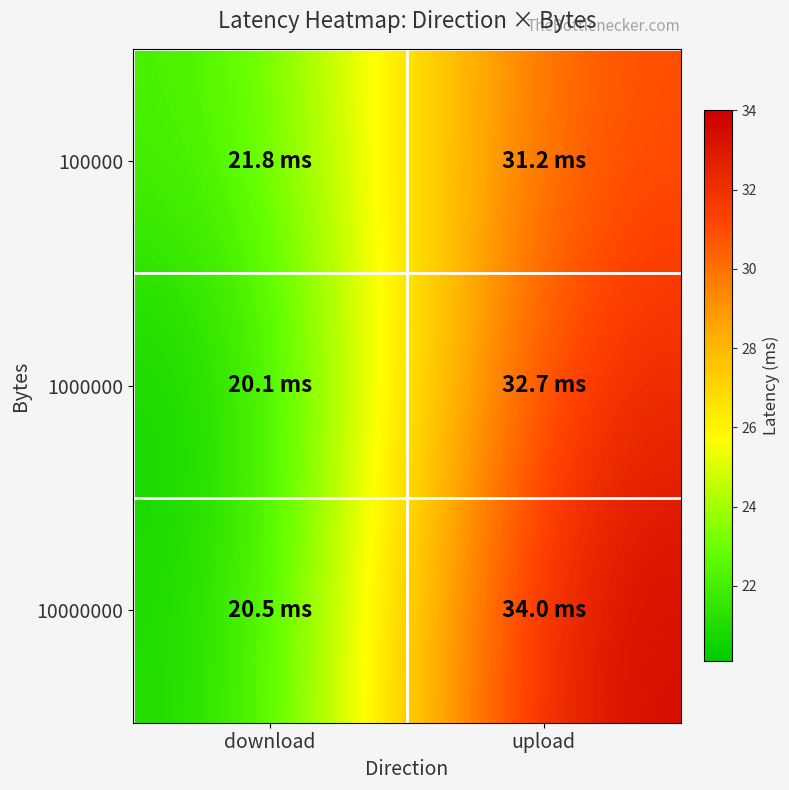

At which category does the chart reach its peak across all series?

upload